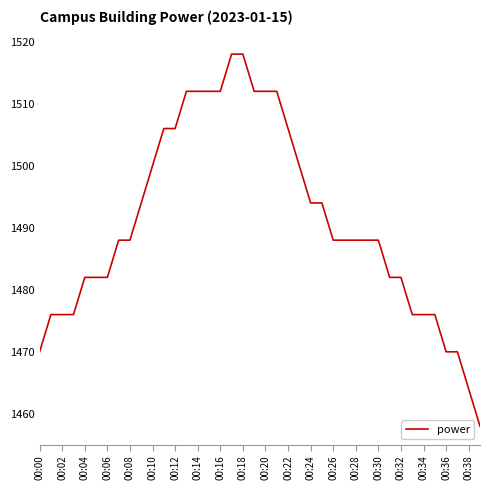

Reading left to right, transcribe all the data shown in this chart.

1470	1476	1476	1476	1482	1482	1482	1488	1488	1494	1500	1506	1506	1512	1512	1512	1512	1518	1518	1512	1512	1512	1506	1500	1494	1494	1488	1488	1488	1488	1488	1482	1482	1476	1476	1476	1470	1470	1464	1458